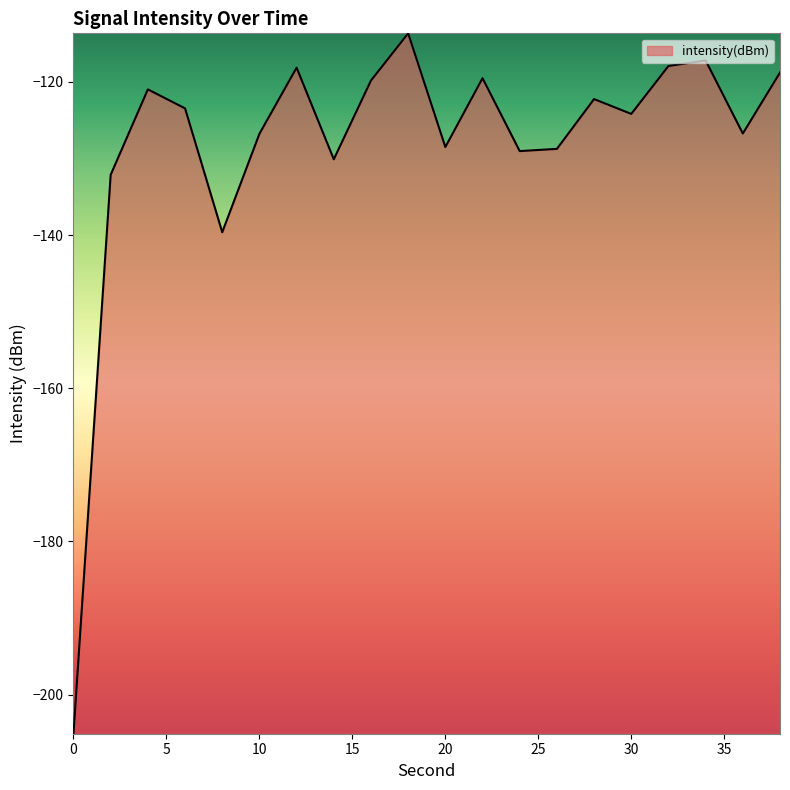

What is the difference between the maximum and minimum values?

91.4